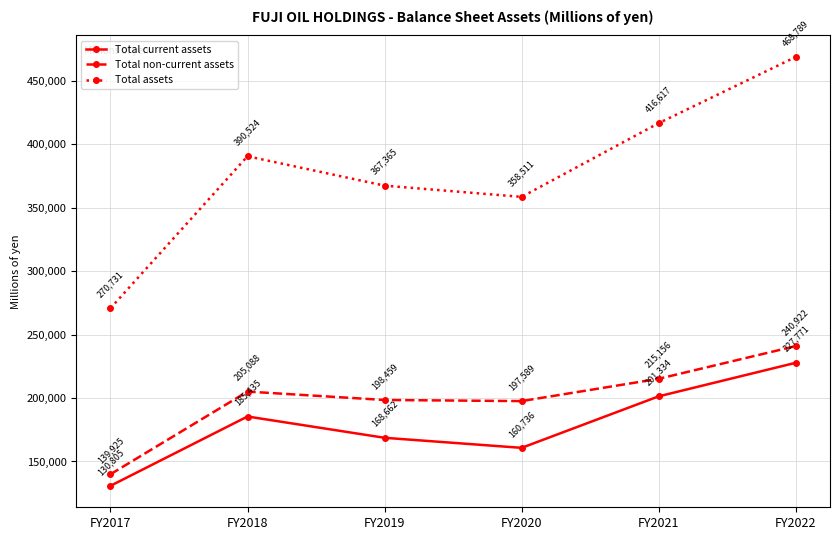

List the series in order of their peak value, lowest first.

Total current assets, Total non-current assets, Total assets